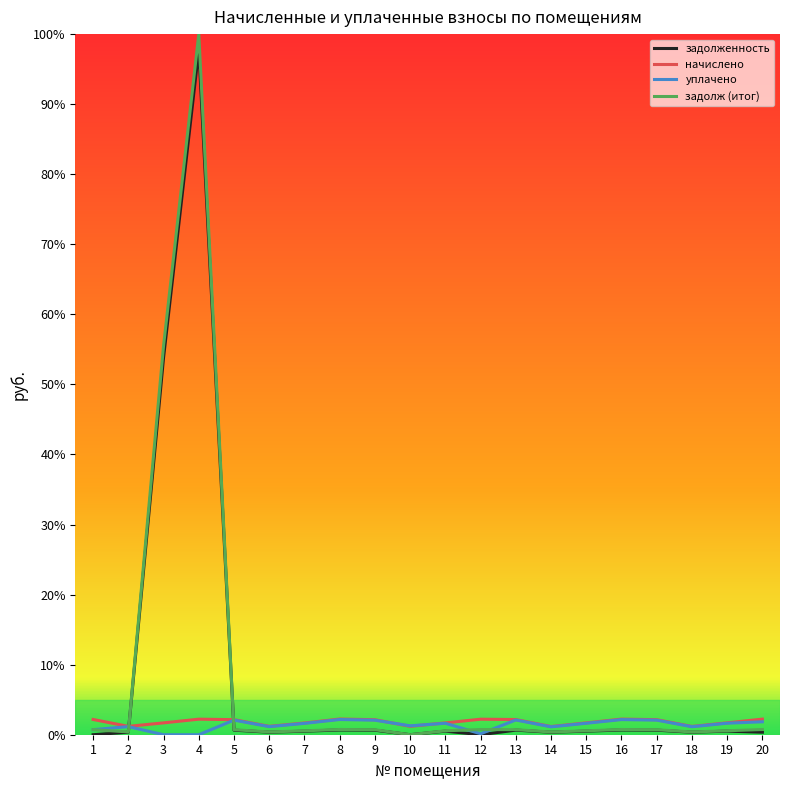

Is it true that задолженность equals 53.8 at 3?

True